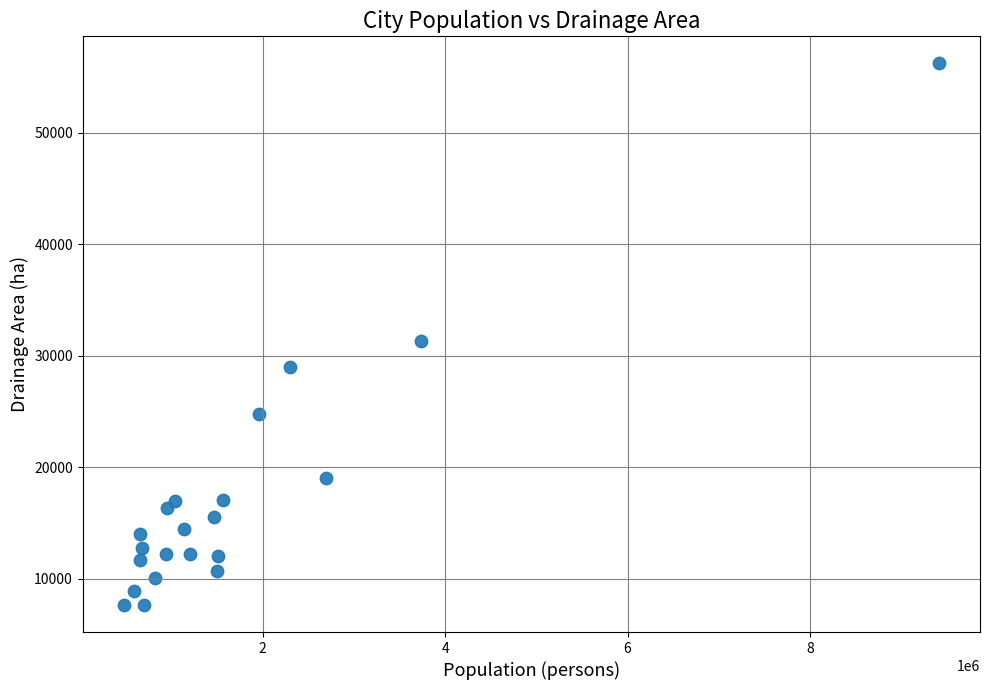

What is the range of X values (max minus min)?

8944263.0